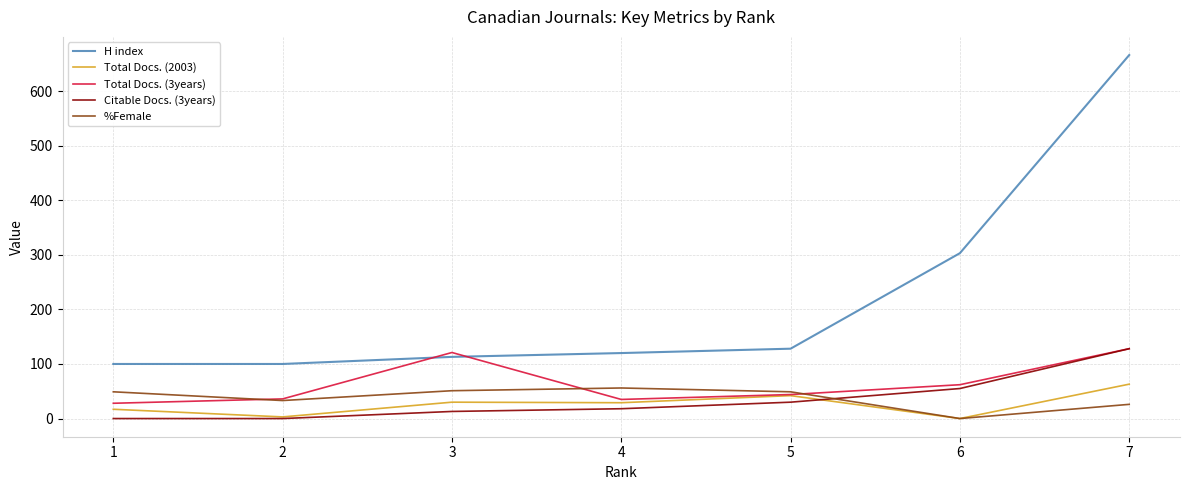

Which series has the largest range (max minus min)?

H index